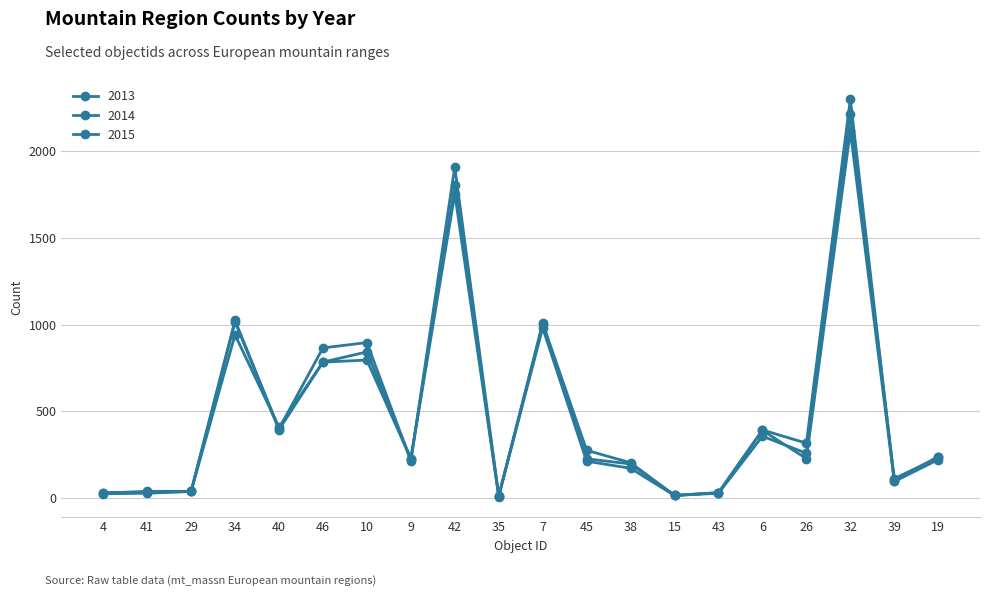

How many data points does each series have?

20